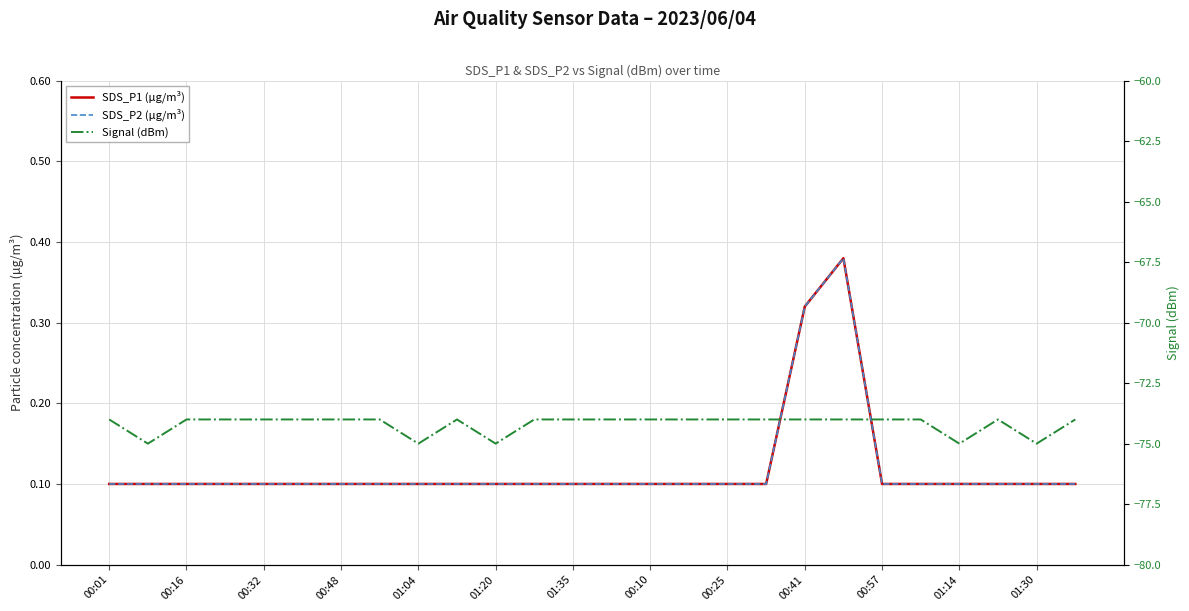

Reading left to right, list all the values displayed in this chart.

SDS_P1 (µg/m³): 0.1	0.1	0.1	0.1	0.1	0.1	0.1	0.1	0.1	0.1	0.1	0.1	0.1	0.1	0.1	0.1	0.1	0.1	0.3	0.4	0.1	0.1	0.1	0.1	0.1	0.1
SDS_P2 (µg/m³): 0.1	0.1	0.1	0.1	0.1	0.1	0.1	0.1	0.1	0.1	0.1	0.1	0.1	0.1	0.1	0.1	0.1	0.1	0.3	0.4	0.1	0.1	0.1	0.1	0.1	0.1
Signal (dBm): -74.0	-75.0	-74.0	-74.0	-74.0	-74.0	-74.0	-74.0	-75.0	-74.0	-75.0	-74.0	-74.0	-74.0	-74.0	-74.0	-74.0	-74.0	-74.0	-74.0	-74.0	-74.0	-75.0	-74.0	-75.0	-74.0